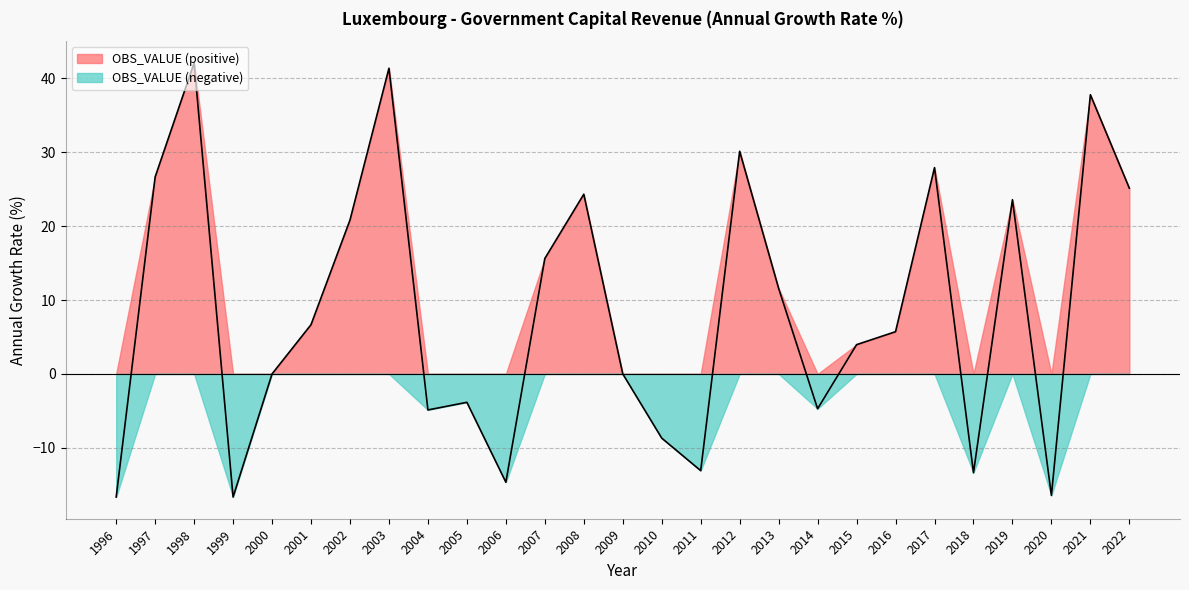

Which has a higher value, 2013 or 2002?

2002